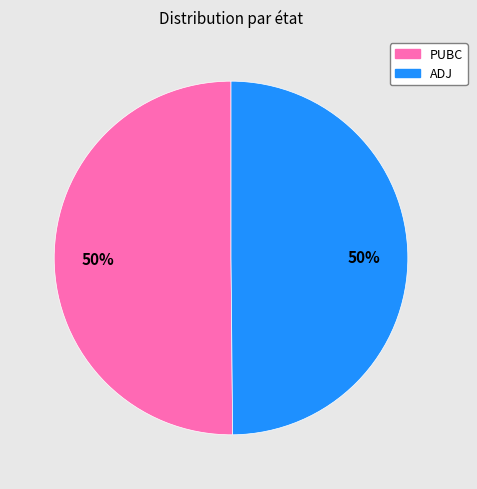

Combined, do PUBC and ADJ account for over 50%?

Yes